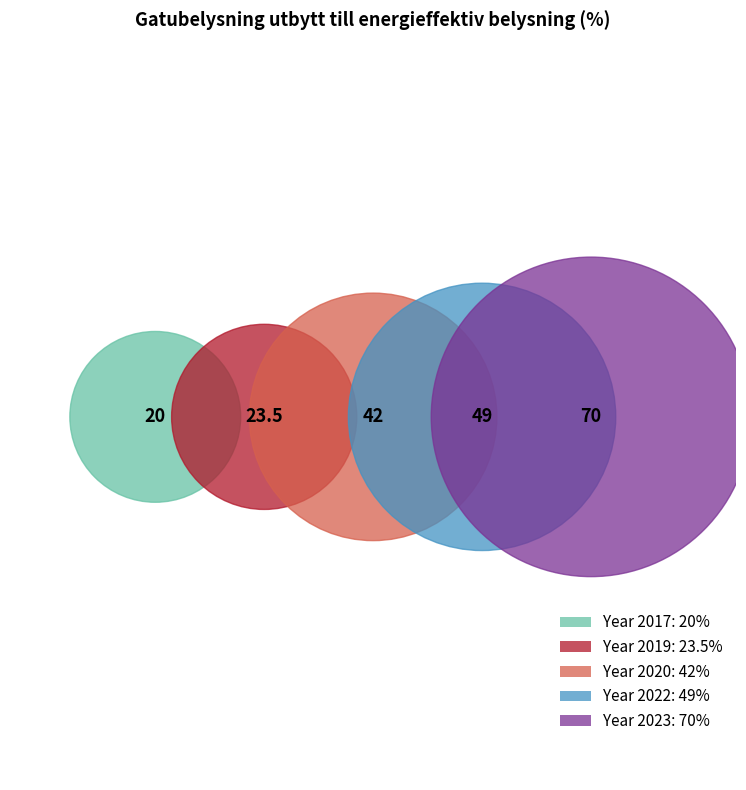

How many slices are in this pie chart?

5